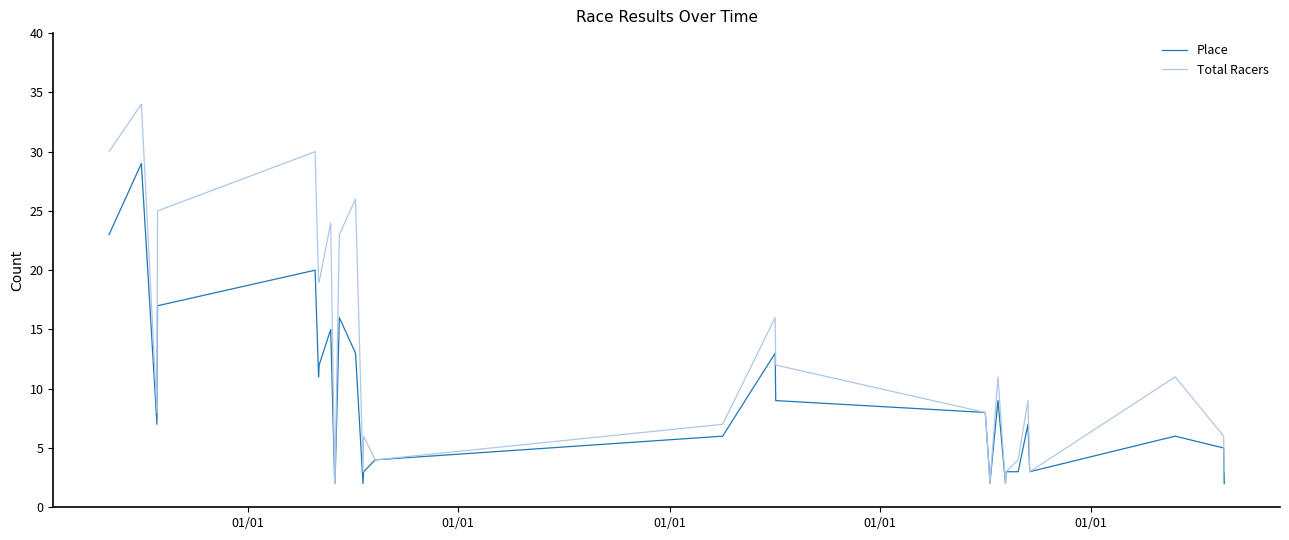

List the series in order of their overall mean, highest first.

Total Racers, Place